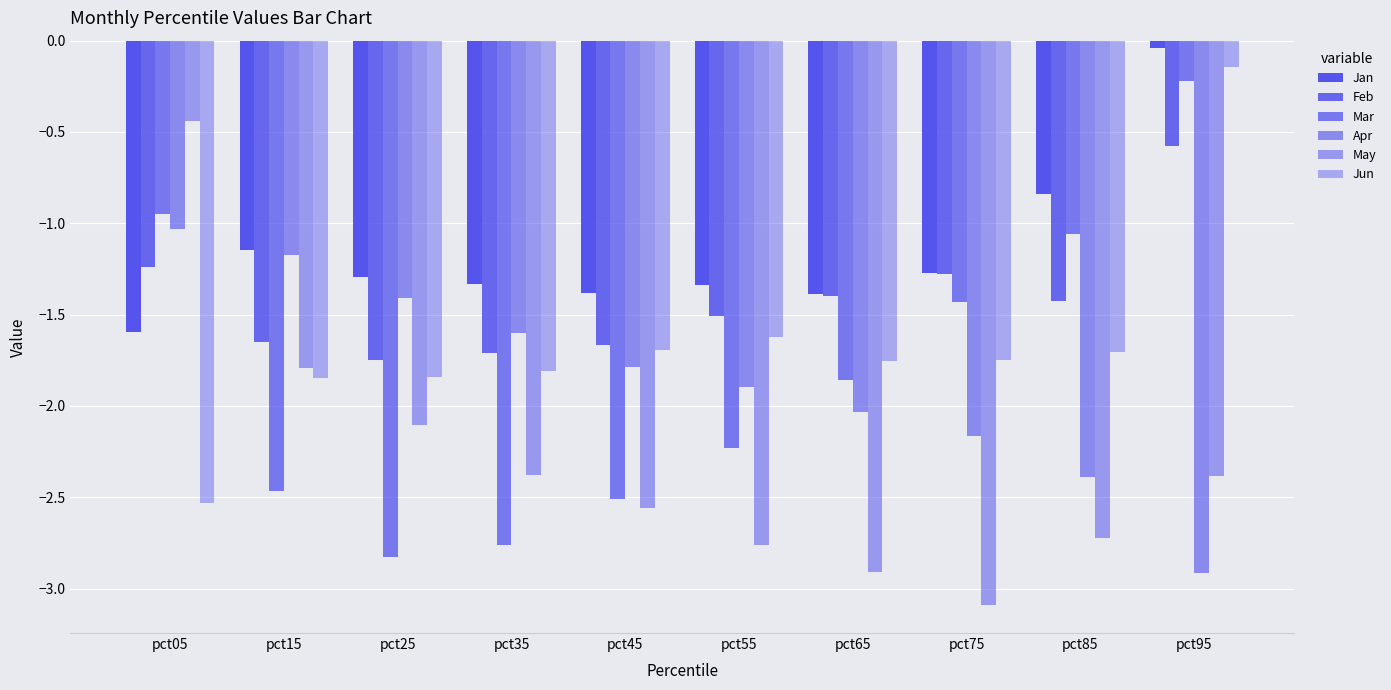

At which label does Jun first exceed -1?

pct95